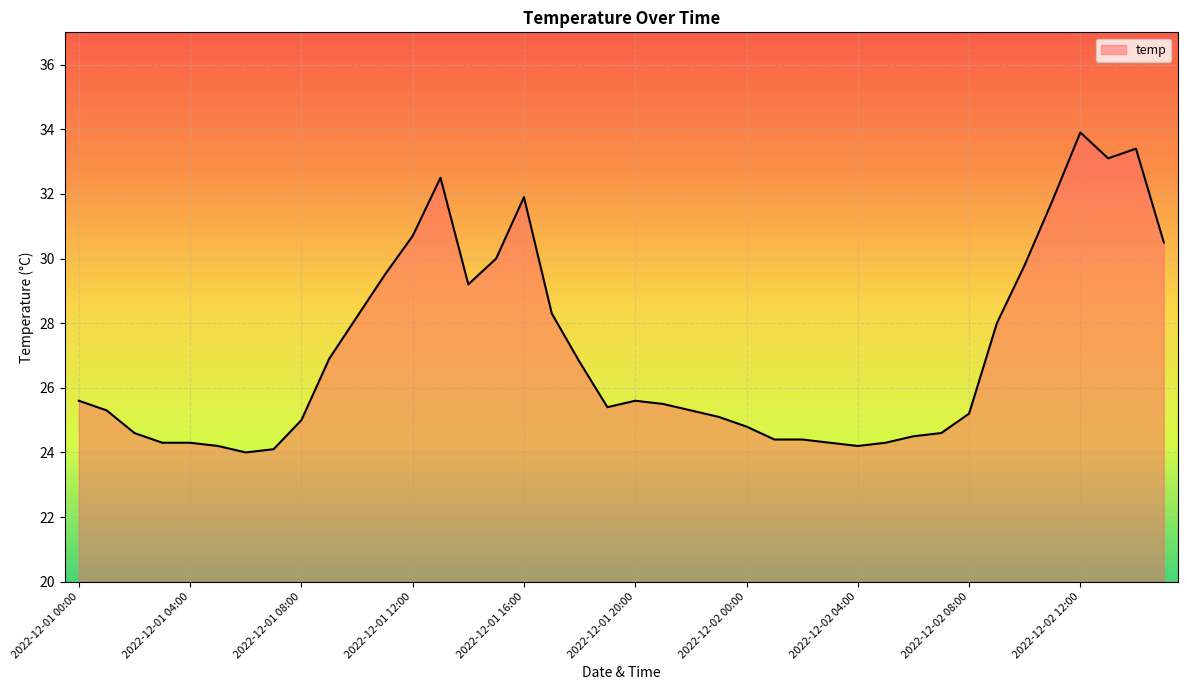

What is the maximum value shown in the chart?

33.9